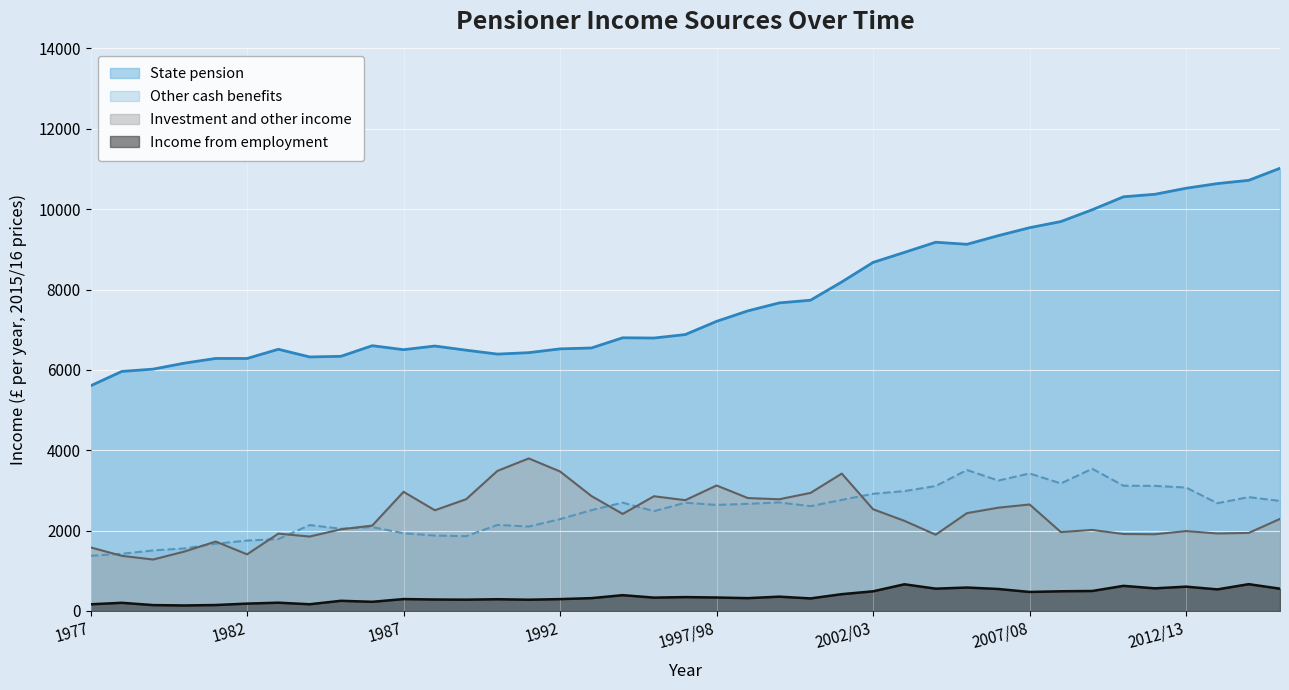

Reading right to left, extract all data points from this chart.

State pension: 11018	10718	10637	10521	10370	10308	9985	9692	9539	9341	9126	9177	8924	8675	8189	7734	7667	7469	7208	6879	6793	6799	6545	6523	6429	6393	6490	6594	6503	6602	6338	6322	6513	6284	6285	6168	6019	5962	5604
Other cash benefits: 2738	2833	2682	3071	3113	3117	3539	3174	3422	3246	3508	3109	2983	2916	2764	2608	2701	2666	2639	2694	2484	2696	2508	2285	2101	2142	1861	1877	1934	2088	2046	2138	1789	1752	1673	1556	1507	1423	1373
Investment and other income: 2291	1942	1928	1988	1909	1915	2017	1963	2650	2570	2435	1898	2243	2531	3419	2938	2780	2810	3123	2757	2855	2415	2861	3471	3796	3487	2782	2506	2965	2125	2032	1852	1925	1409	1728	1479	1280	1372	1582
Income from employment: 554	667	537	605	563	625	497	490	473	547	583	555	664	489	418	312	356	319	335	345	332	393	319	295	280	292	281	285	296	228	253	167	206	183	148	137	146	203	166